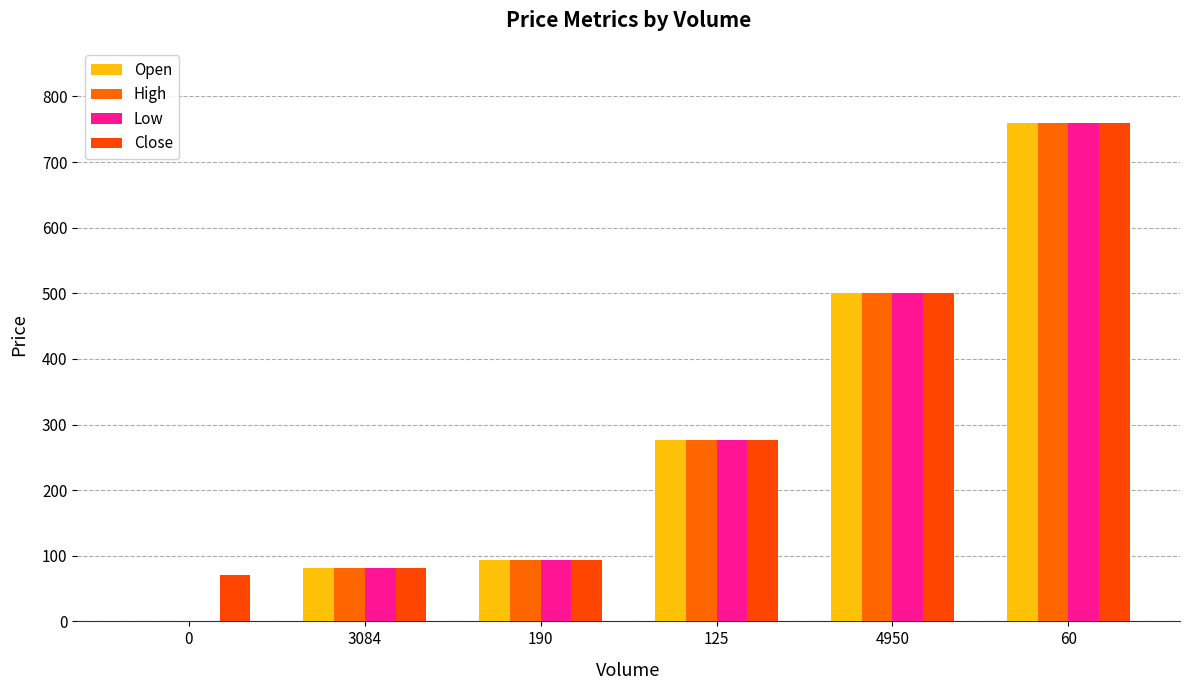

Reading left to right, list all the values displayed in this chart.

Open: 0=0.0	3084=81.0	190=93.0	125=276.0	4950=500.0	60=760.1
High: 0=0.0	3084=81.0	190=93.0	125=276.0	4950=500.0	60=760.1
Low: 0=0.0	3084=81.0	190=93.0	125=276.0	4950=500.0	60=760.1
Close: 0=70.0	3084=81.0	190=93.0	125=276.0	4950=500.0	60=760.1